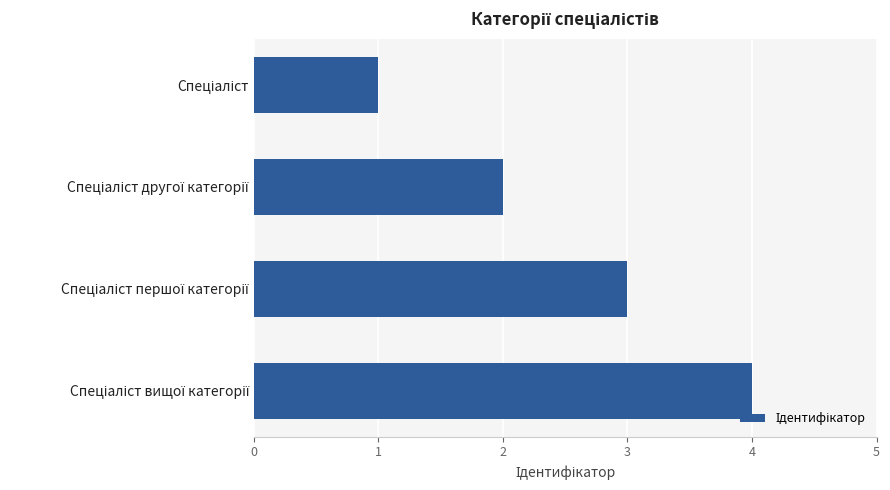

What is the difference between the maximum and minimum values?

3